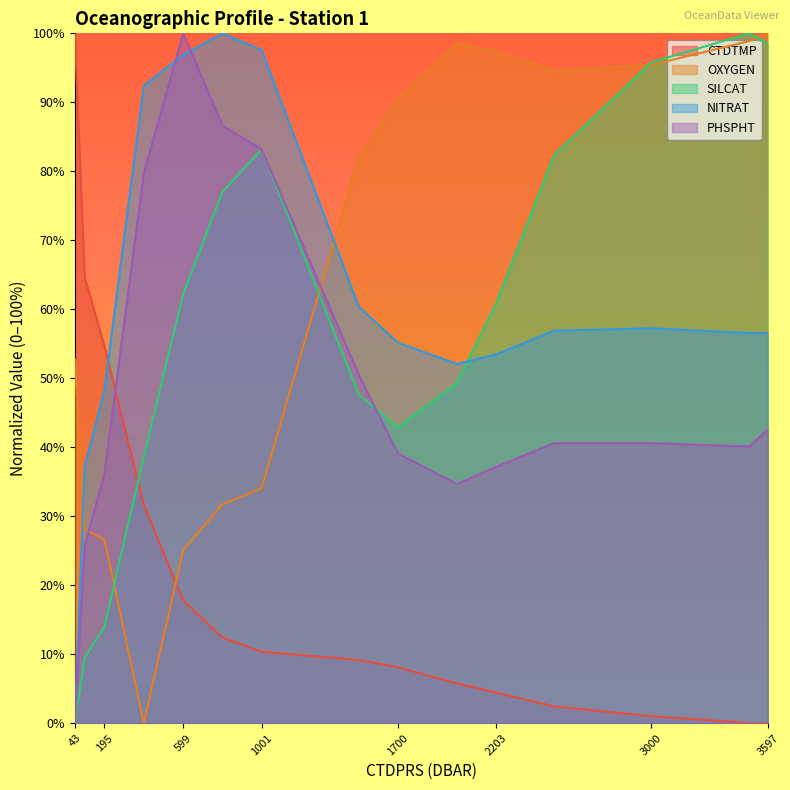

What is the sum of all CTDTMP values?

322.4